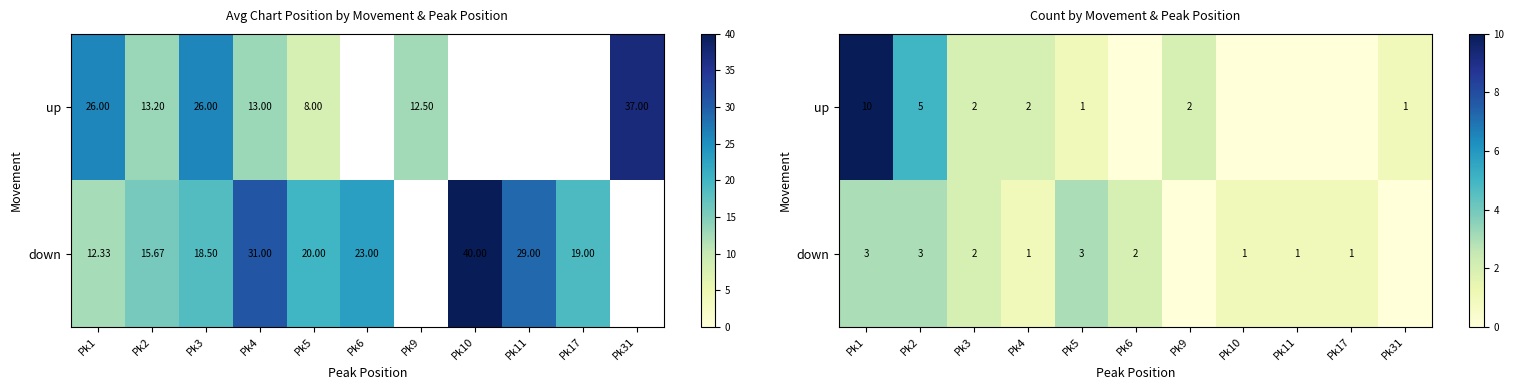

Which category has the lowest value in the down series?

Pk9